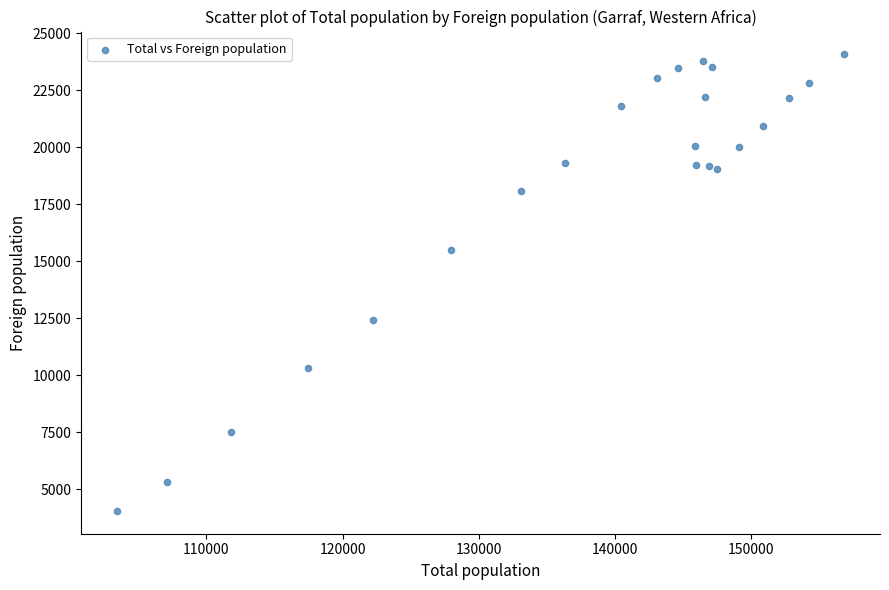

What is the range of X values (max minus min)?

53327